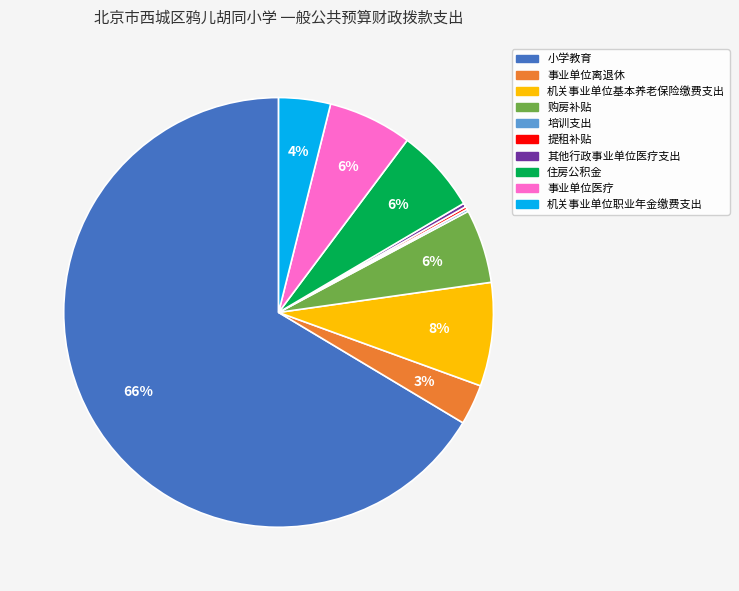

Approximately how many times larger is the value at 住房公积金 compared to 事业单位医疗?

1.0